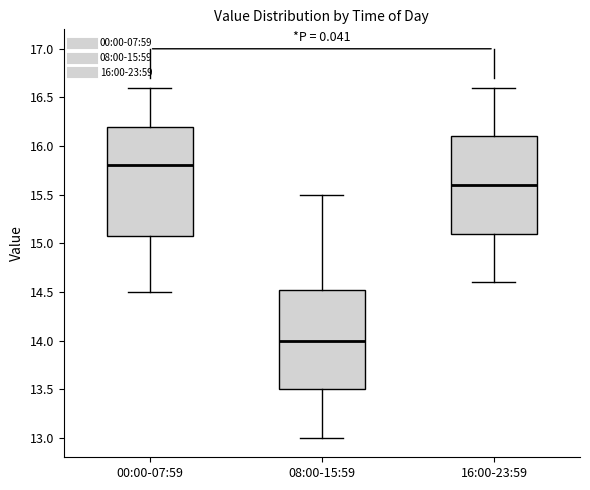

Which box is the tallest, from its lower edge to its upper edge?

00:00-07:59